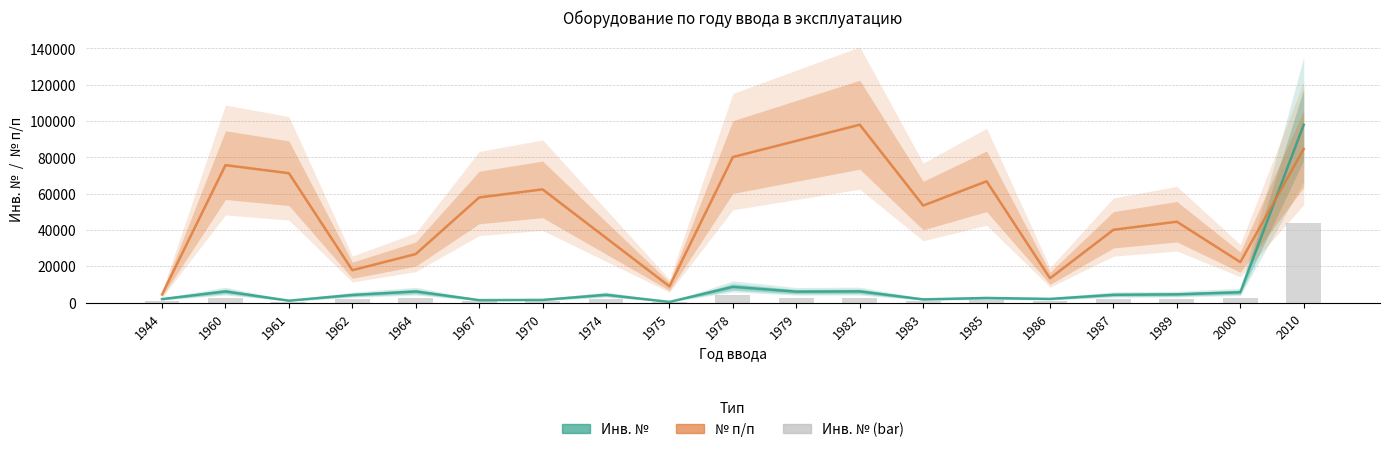

Between 1970 and 1960, which is larger?

1960